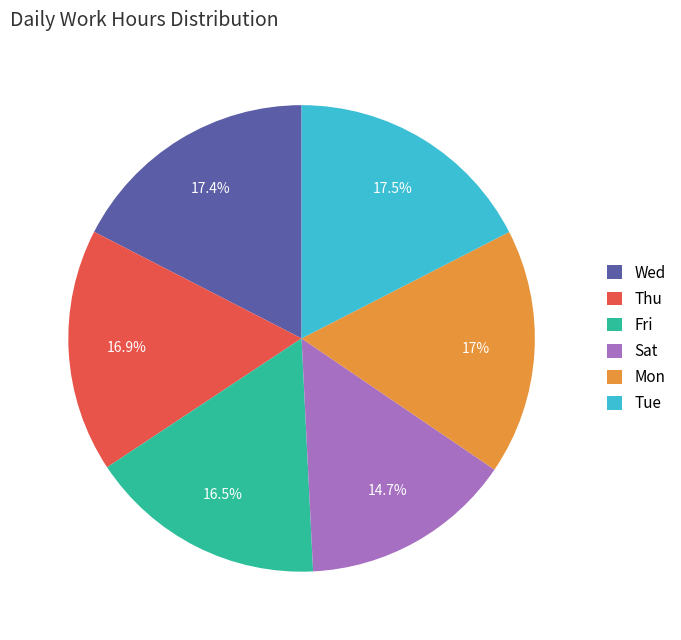

What percentage is NOT represented by Fri?

83.5%